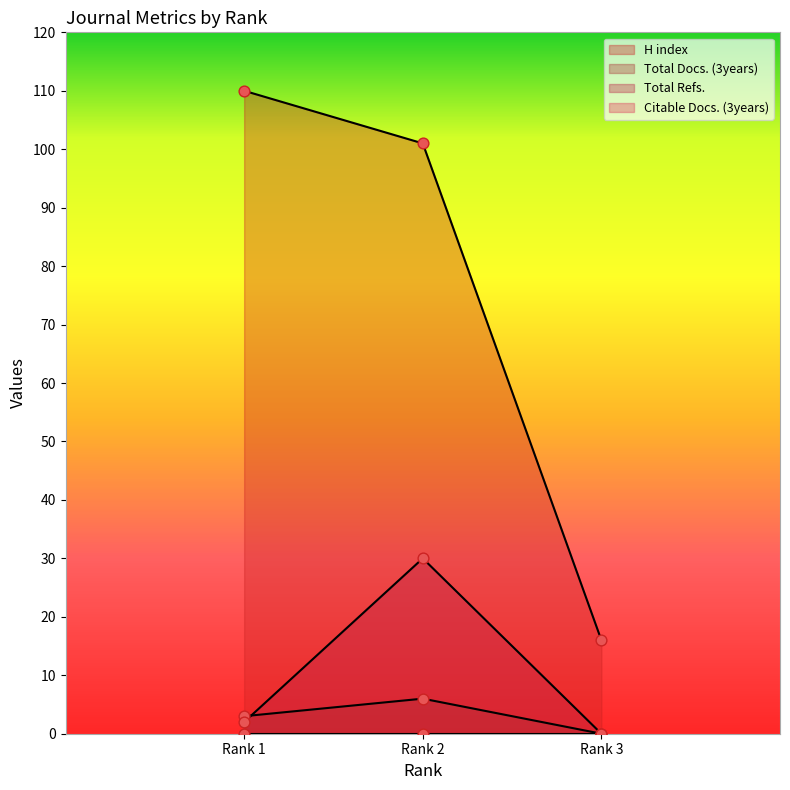

At which category is the sum across all series the highest?

Rank 2